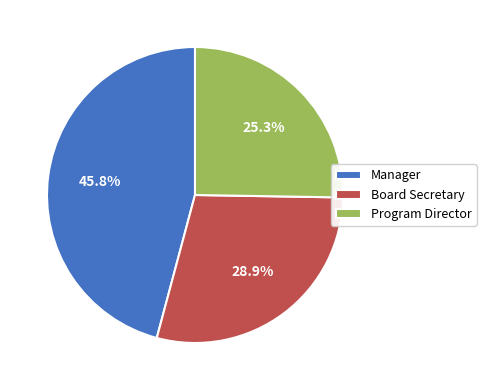

To the nearest percent, what percentage of the pie is Board Secretary?

29%